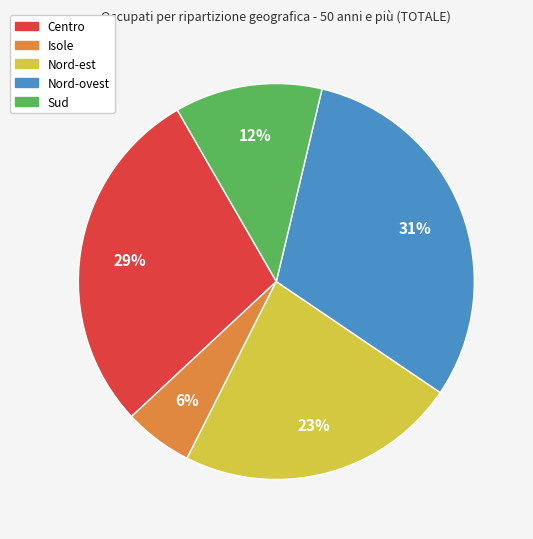

The Nord-ovest slice represents 31% of the pie. True or false?

True